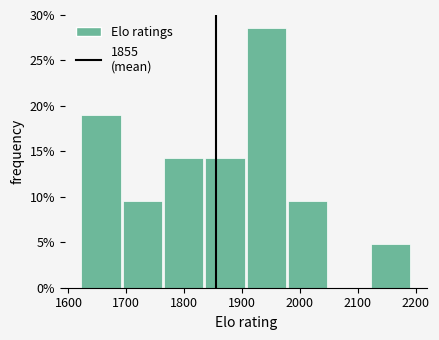

Reading left to right, list every bar in this chart as the range it spans on the x-axis followed by its height. Neither the bar edges nor the heights are printed on the chart, so give them approximately, as read against the axes.

1620 to 1690: 19.0
1690 to 1770: 9.5
1770 to 1840: 14.5
1840 to 1910: 14.5
1910 to 1980: 28.5
1980 to 2050: 9.5
2050 to 2120: 0
2120 to 2190: 5.0